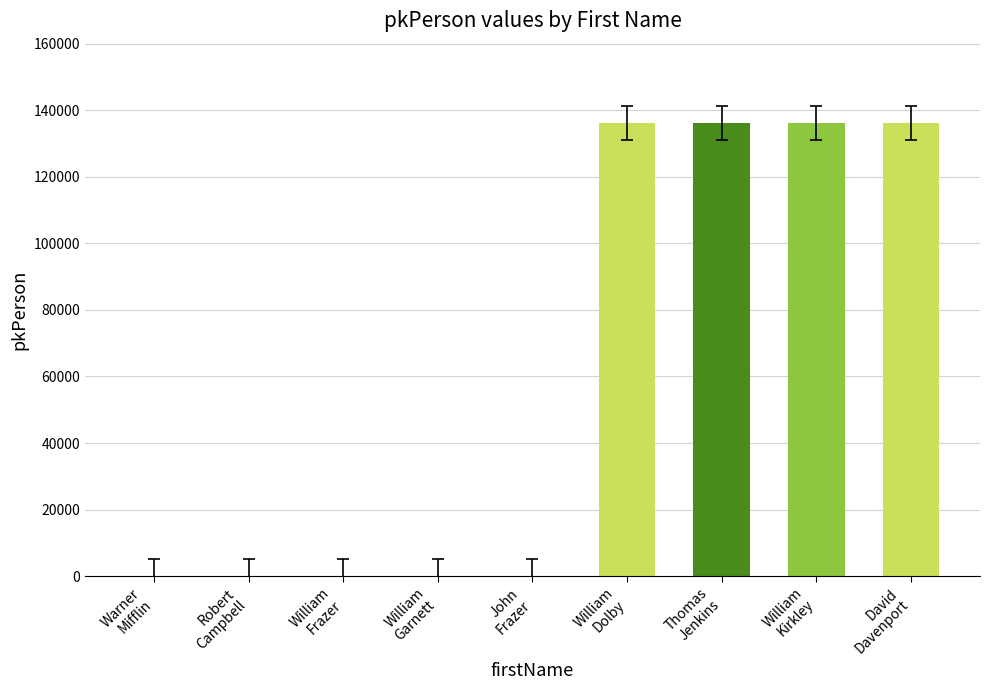

How many series are shown in this chart?

1